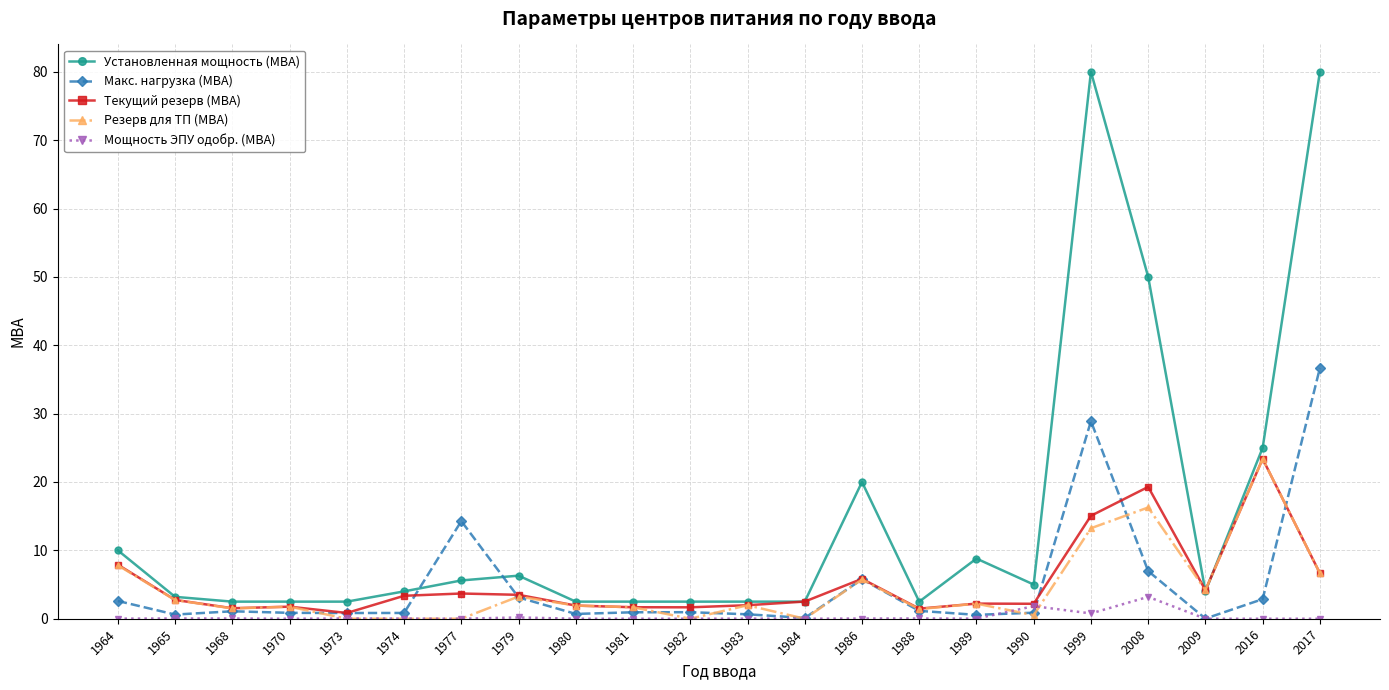

What is the value of the Текущий резерв (МВА) point at the 8th from the left?

3.5